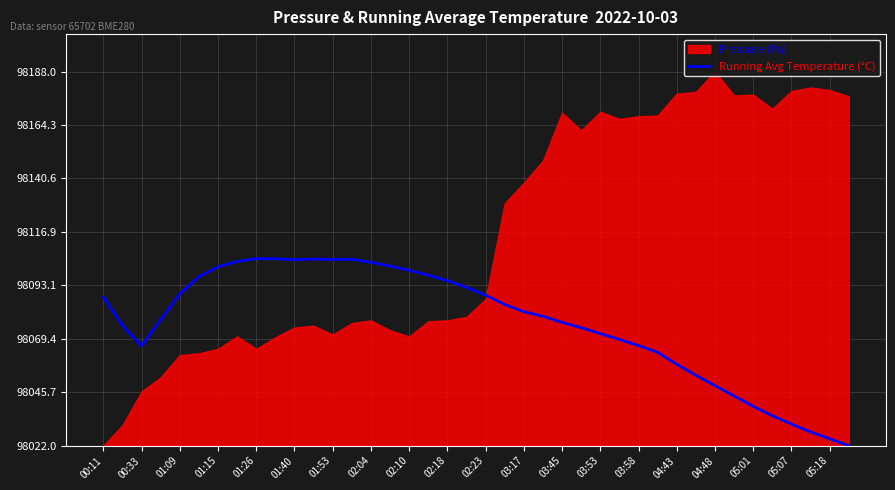

How many data points are less than 59?

20